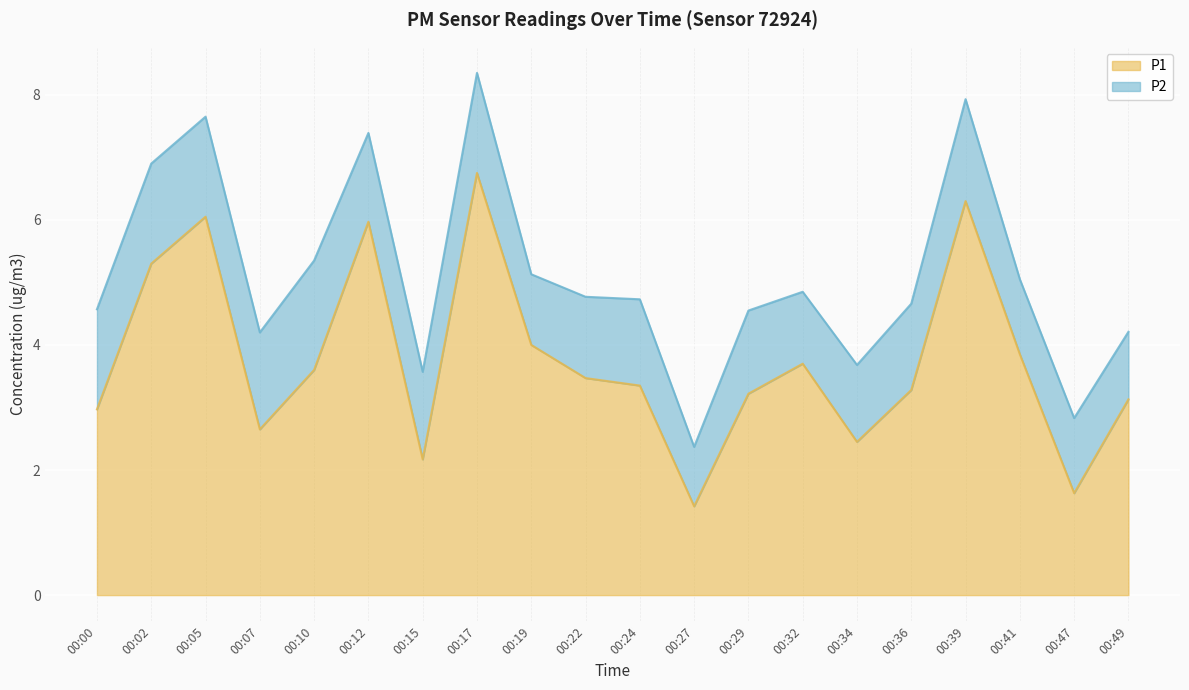

What is the value of the 8th point from the left?

6.8